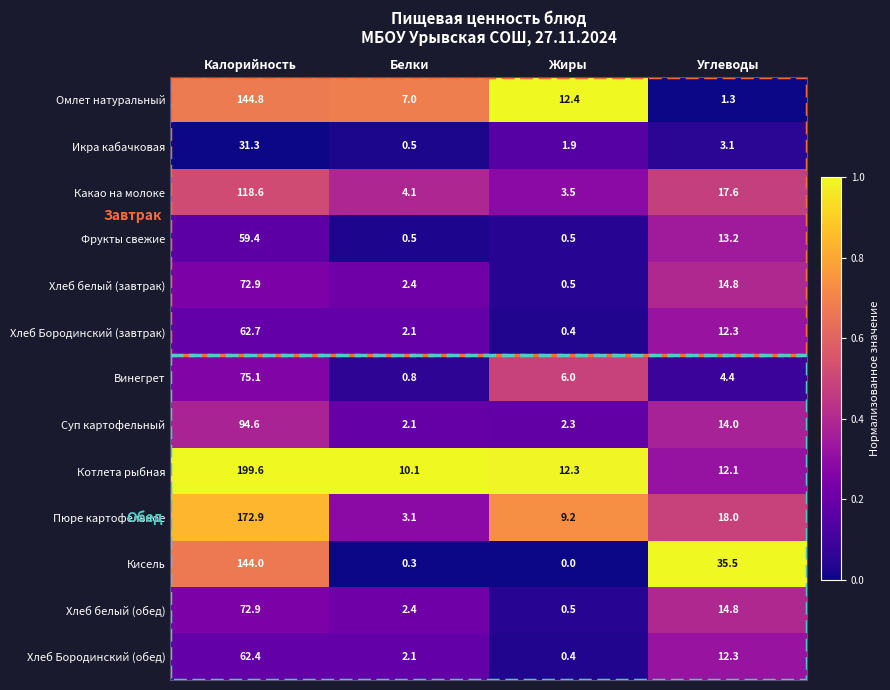

What is the maximum value shown in the chart?

199.6